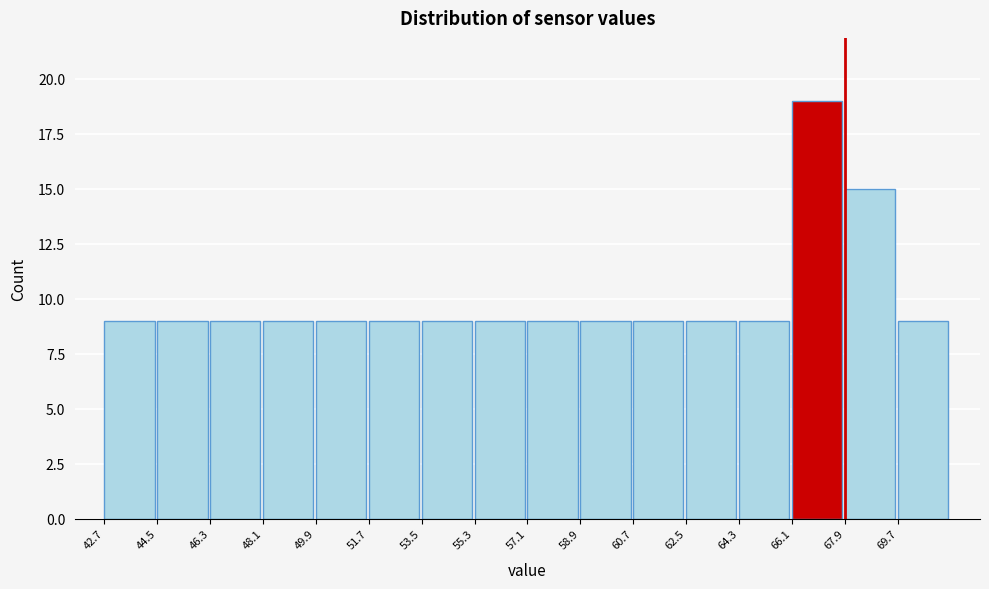

How tall is the bar that spans 44.4 to 46.2 on the x-axis? Neither the bar edges nor the heights are printed on the chart, so give them approximately, as read against the axes.

9